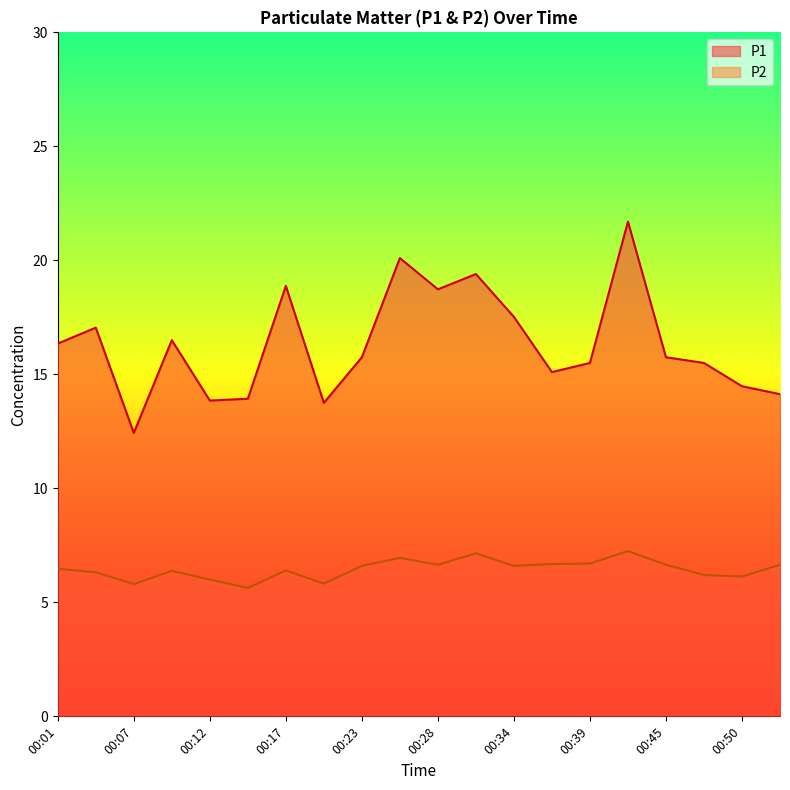

Which category has the lowest value in the P1 series?

00:07